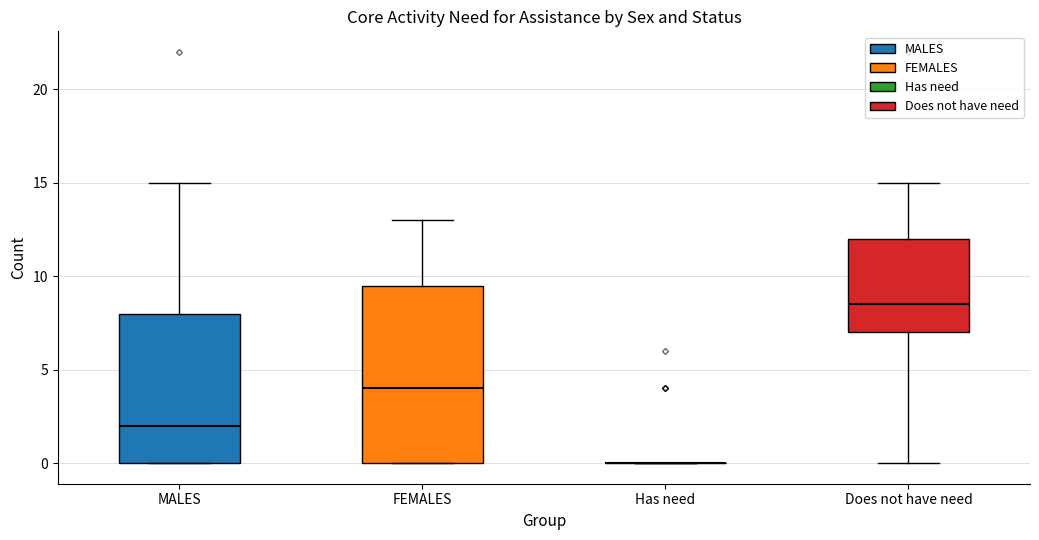

Reading left to right, transcribe this box plot: for each box, give where its median line is, the range the box spans, and where its two whiskers end, as read against the y-axis. The values are not printed on the chart, so give them approximately, as read against the axis.

MALES: median 2.0, box 0.0 to 8.0, whiskers 0.0 to 15.0
FEMALES: median 4.0, box 0.0 to 9.5, whiskers 0.0 to 13.0
Has need: box collapsed to a line at 0.0, whiskers 0.0 to 0.0
Does not have need: median 8.5, box 7.0 to 12.0, whiskers 0.0 to 15.0